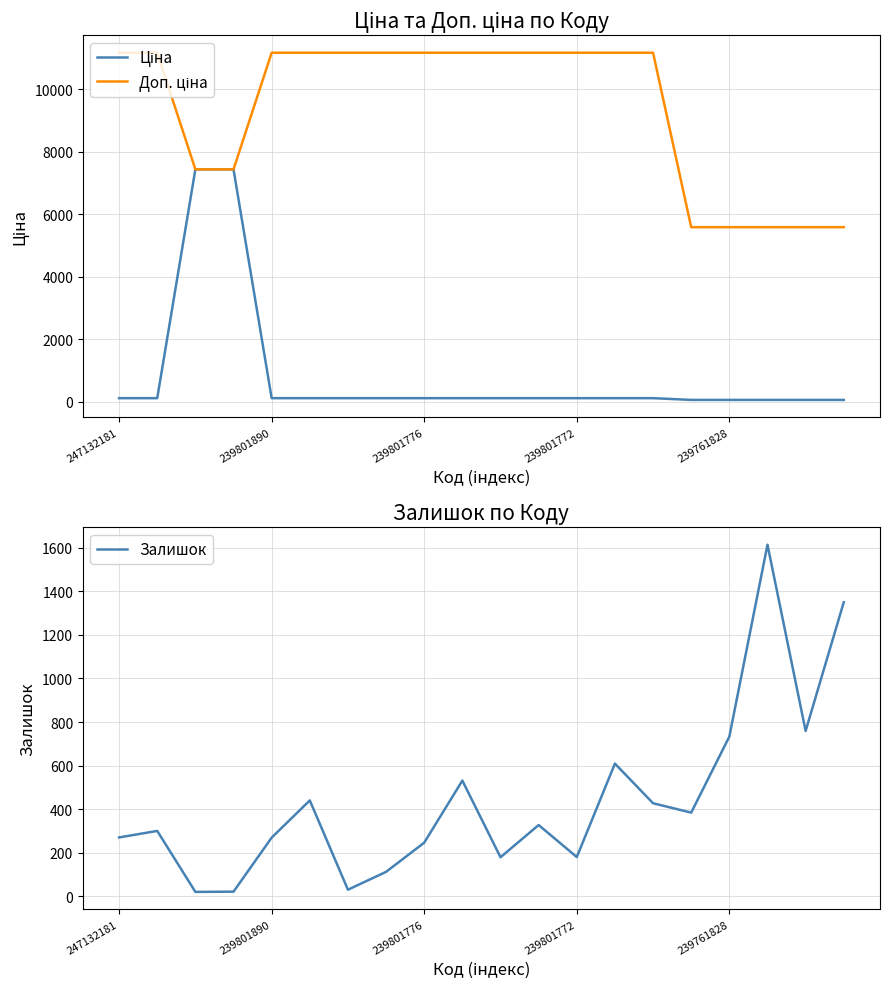

How many distinct data groups are displayed?

3